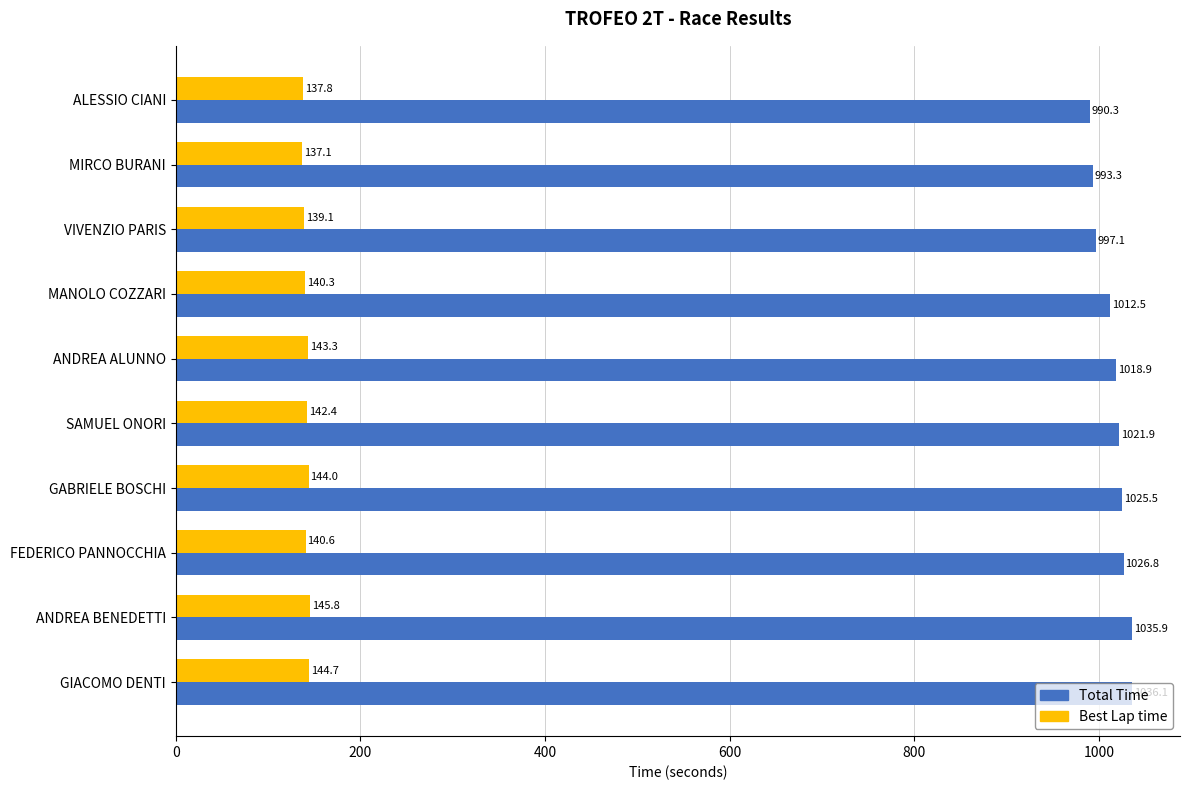

Where is Total Time nearest to the value 1013?

MANOLO COZZARI